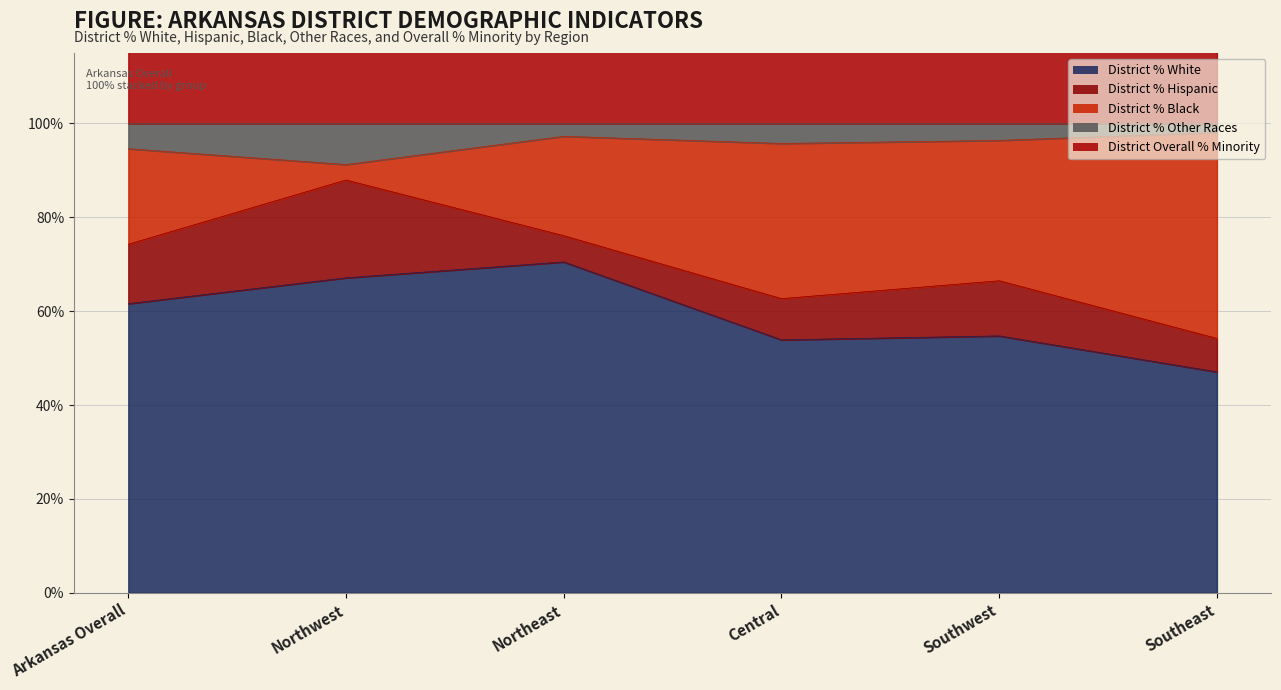

True or false: District % White and District % Other Races intersect in this chart.

False